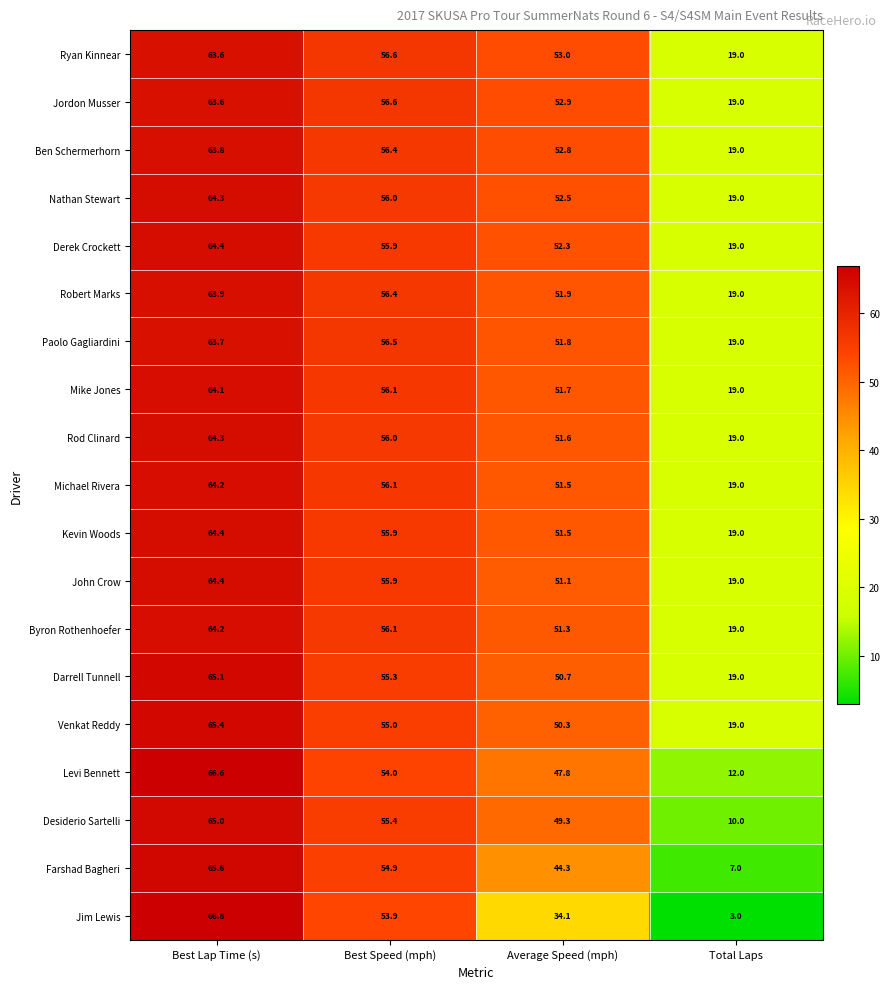

Rank the categories by Nathan Stewart value from highest to lowest.

Best Lap Time (s), Best Speed (mph), Average Speed (mph), Total Laps